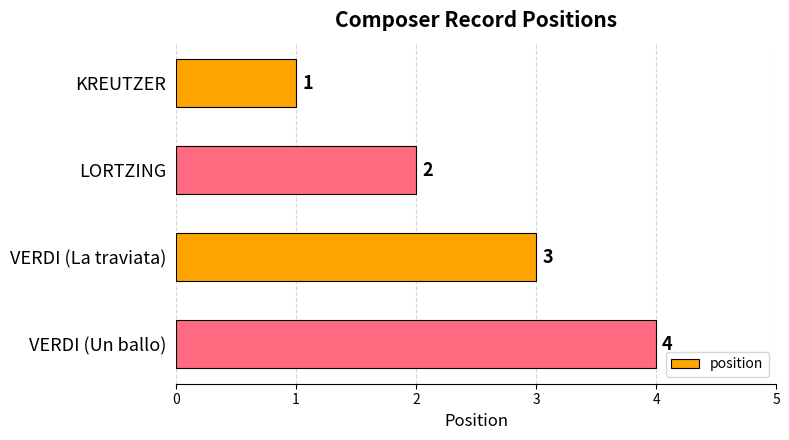

Which label corresponds to the largest value in the chart?

VERDI (Un ballo)